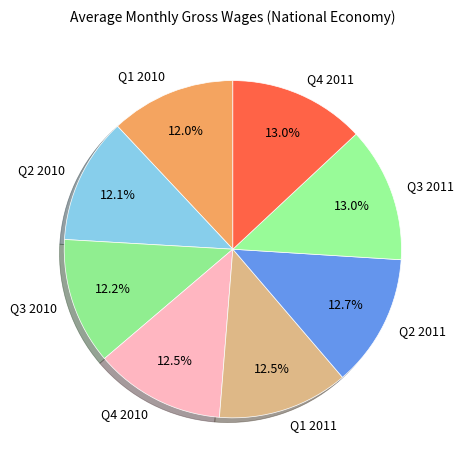

Count the number of slices in the pie.

8